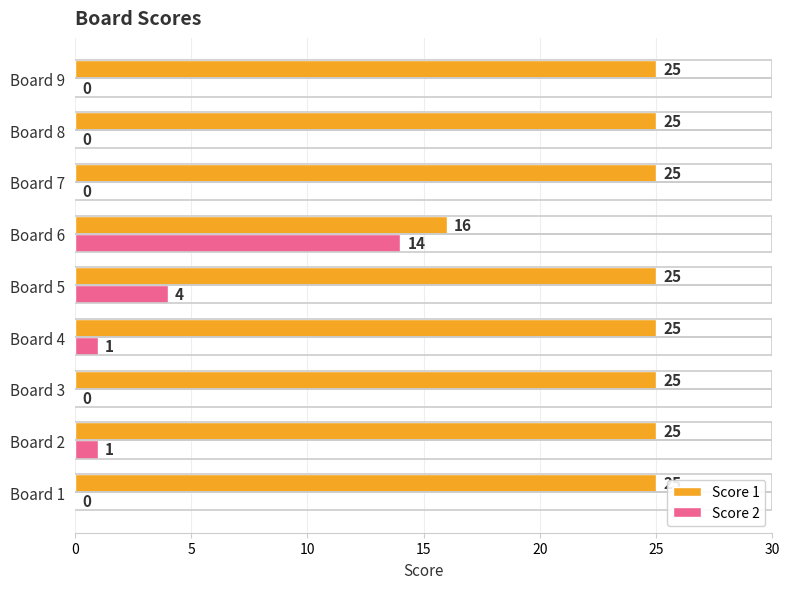

What is the maximum value shown in the chart?

25